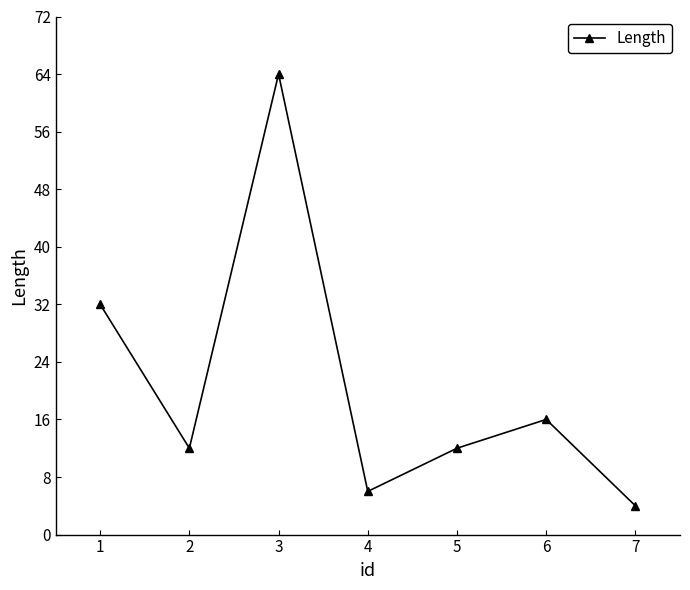

What is the change in value from 1 to 6?

-16